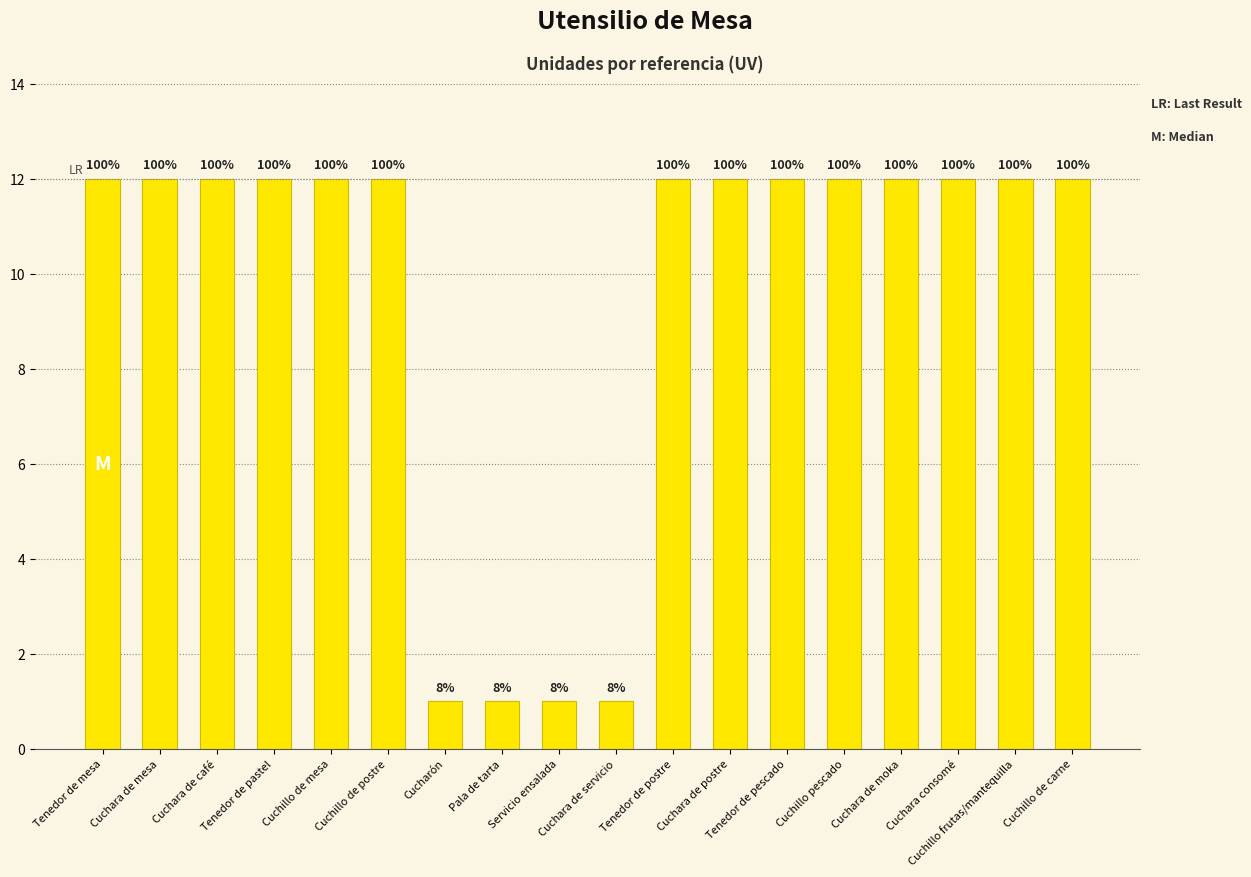

The value at Cuchara de postre is 12. True or false?

True